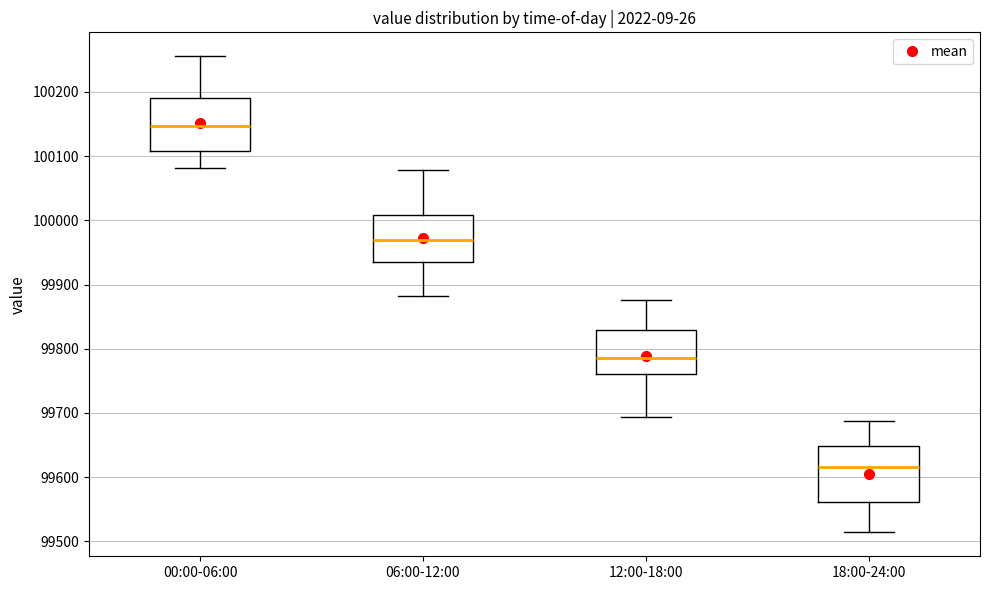

Which box's median line is the lowest?

18:00-24:00